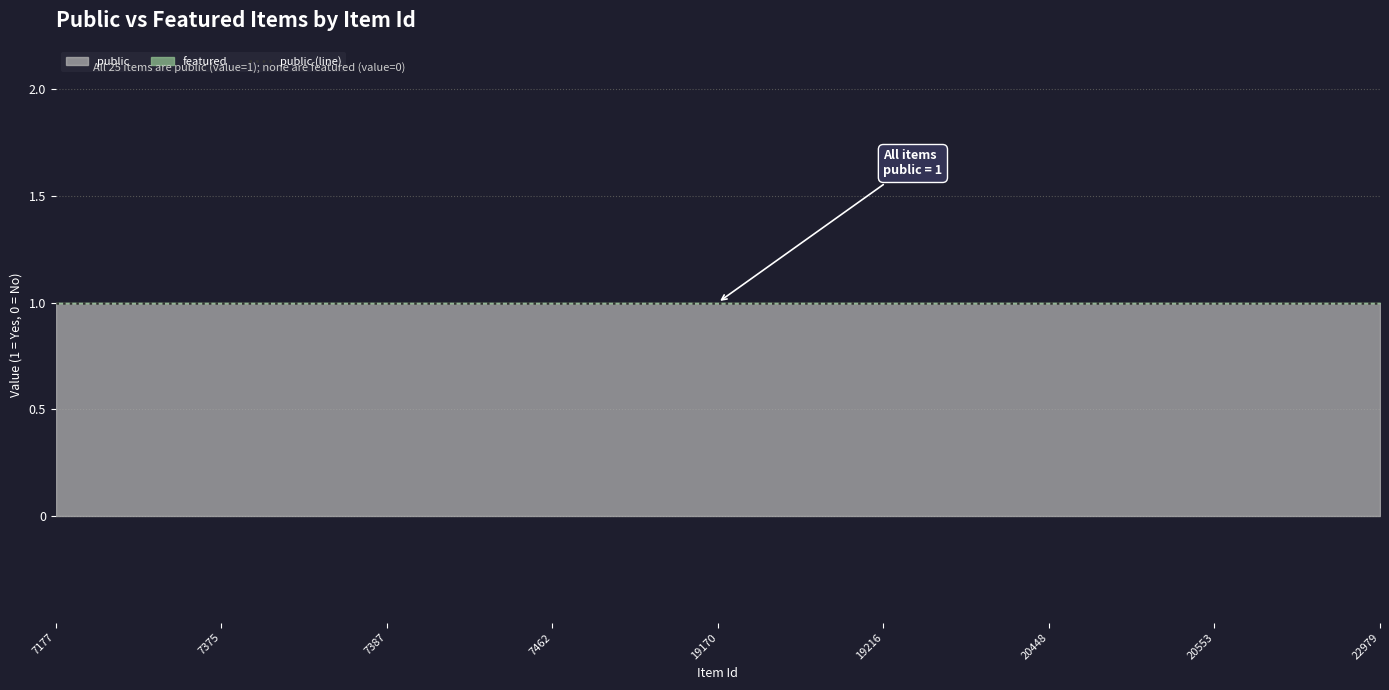

Between 7462 and 20448, which is larger?

7462